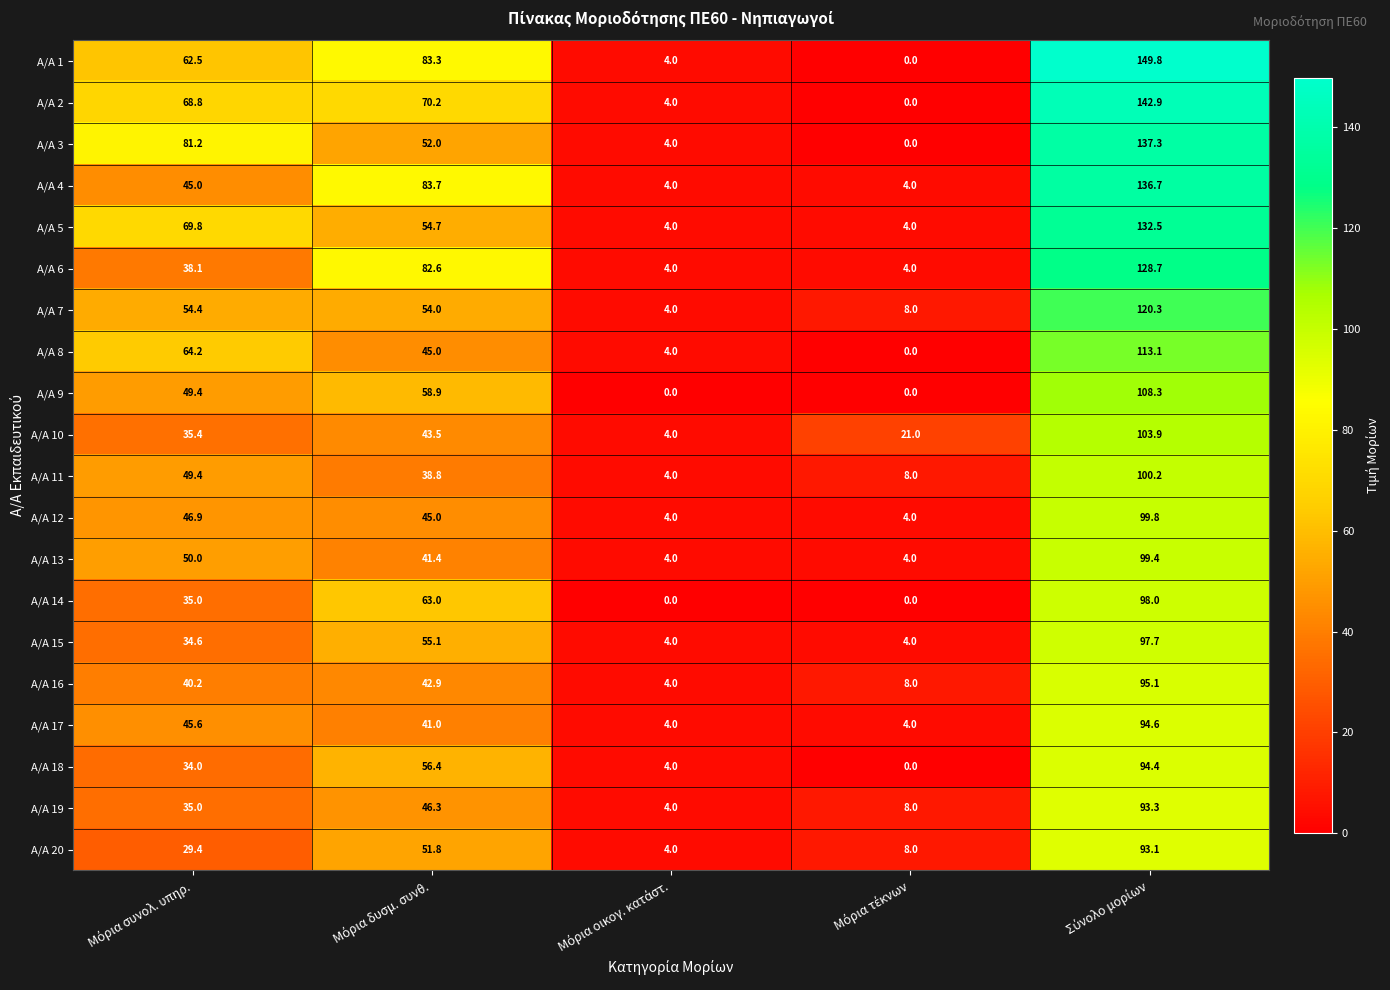

How many data points in Α/Α 16 are less than 40?

2